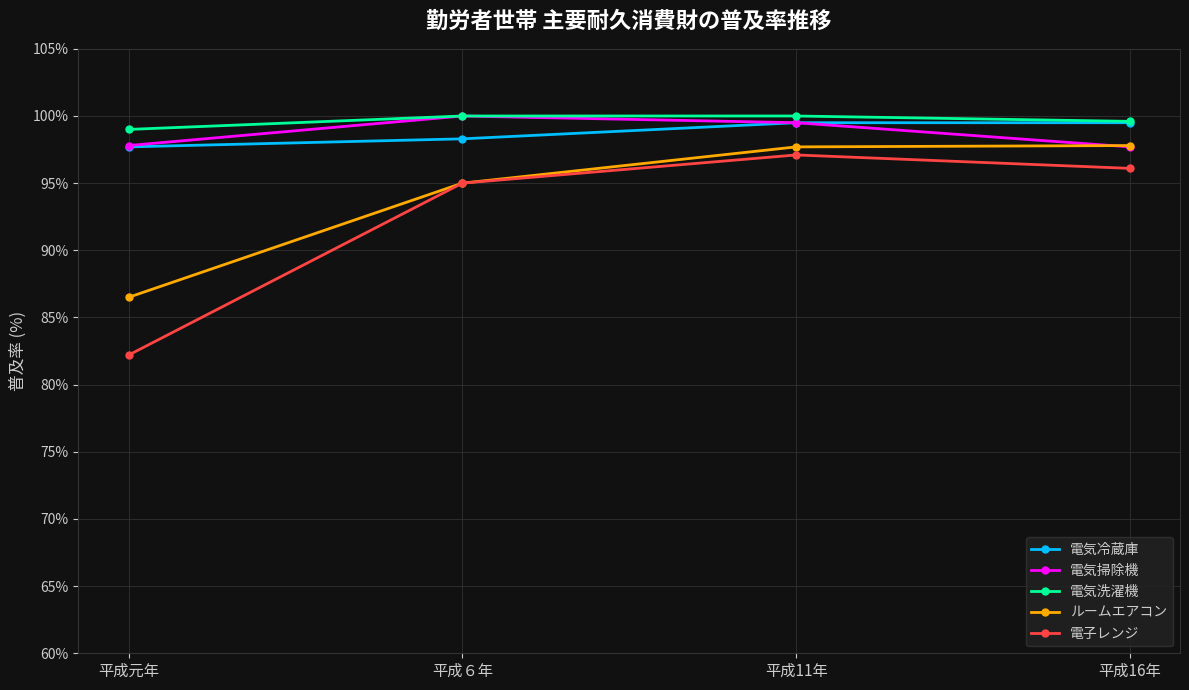

What is the difference between the 電子レンジ values at 平成11年 and 平成元年?

14.9